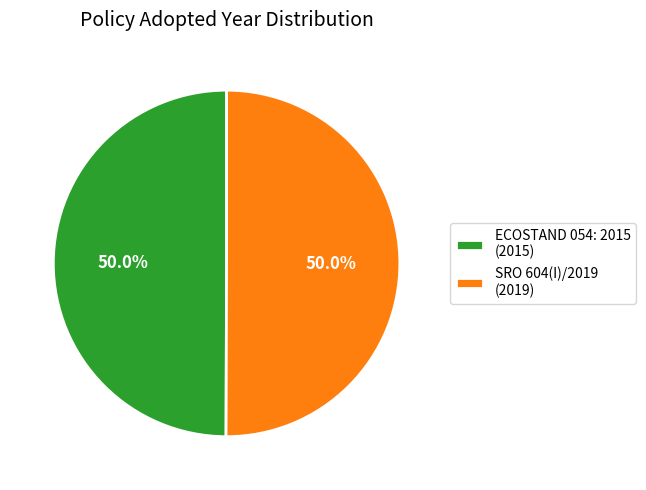

Approximately how many times larger is the value at SRO 604(I)/2019 (2019) compared to ECOSTAND 054: 2015 (2015)?

1.0